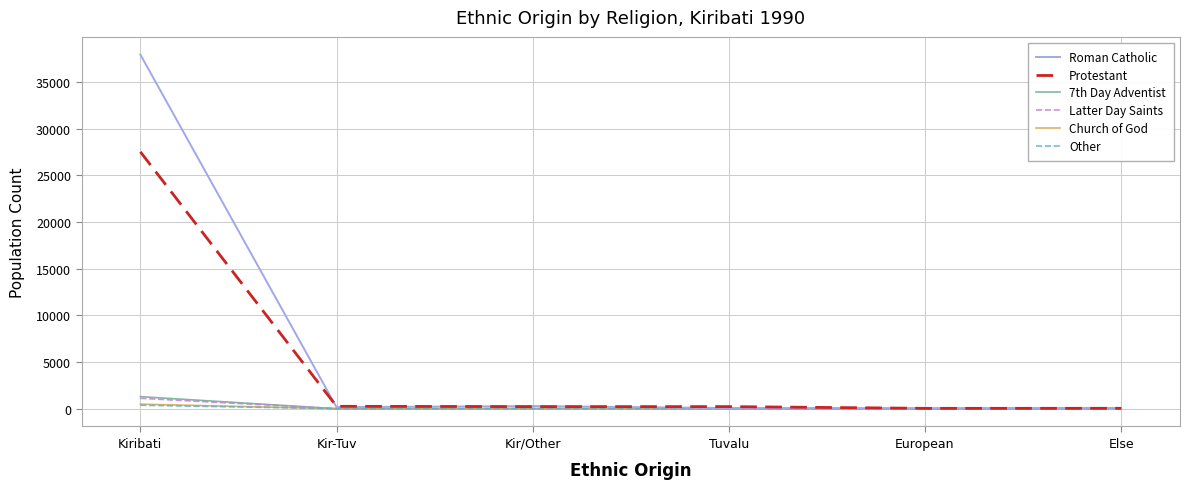

Which series has the largest range (max minus min)?

Roman Catholic